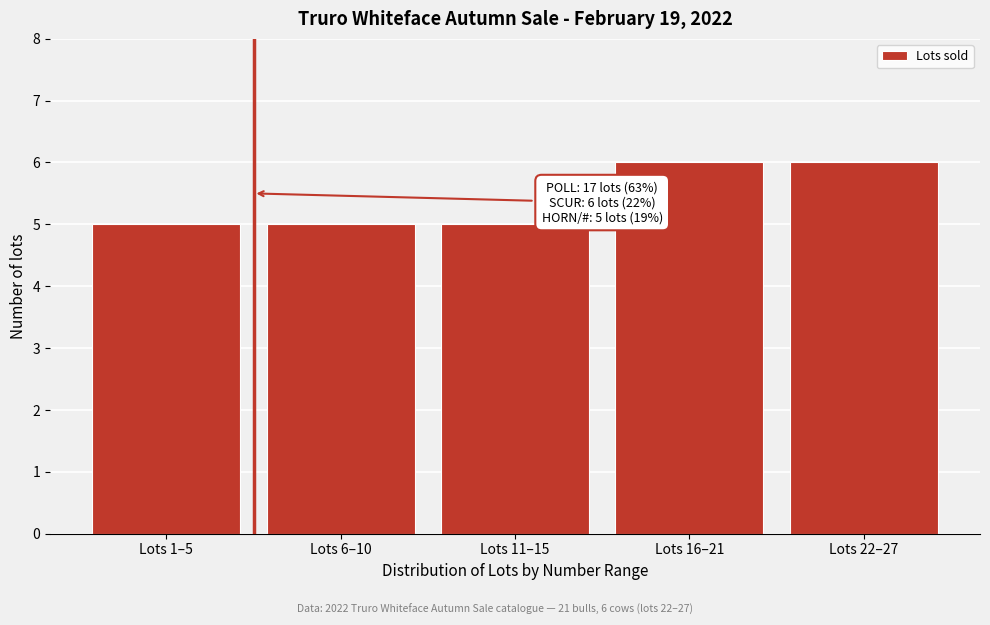

Reading left to right, transcribe all the data shown in this chart.

Lots 1–5=5	Lots 6–10=5	Lots 11–15=5	Lots 16–21=6	Lots 22–27=6